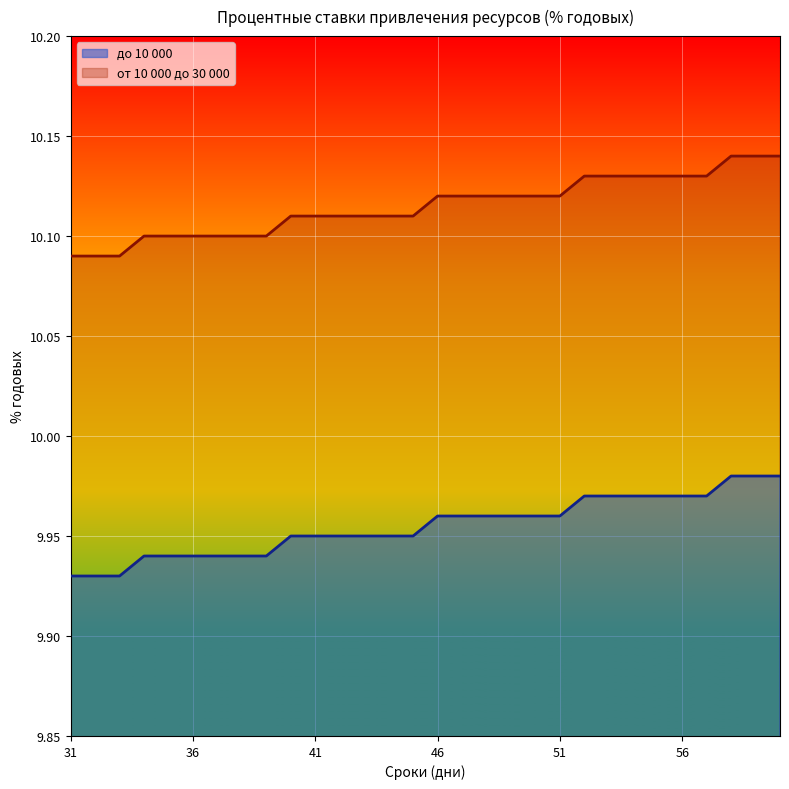

List the series in order of their peak value, highest first.

от 10 000 до 30 000, до 10 000